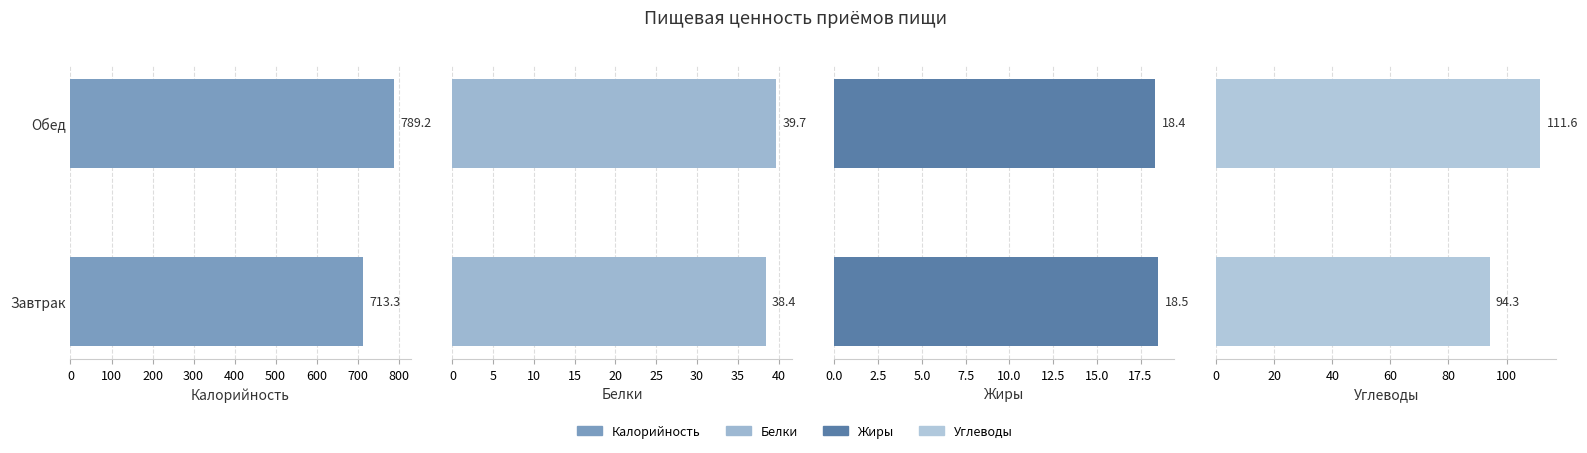

What is the value of the Жиры bar at the 1st from the left?

18.5